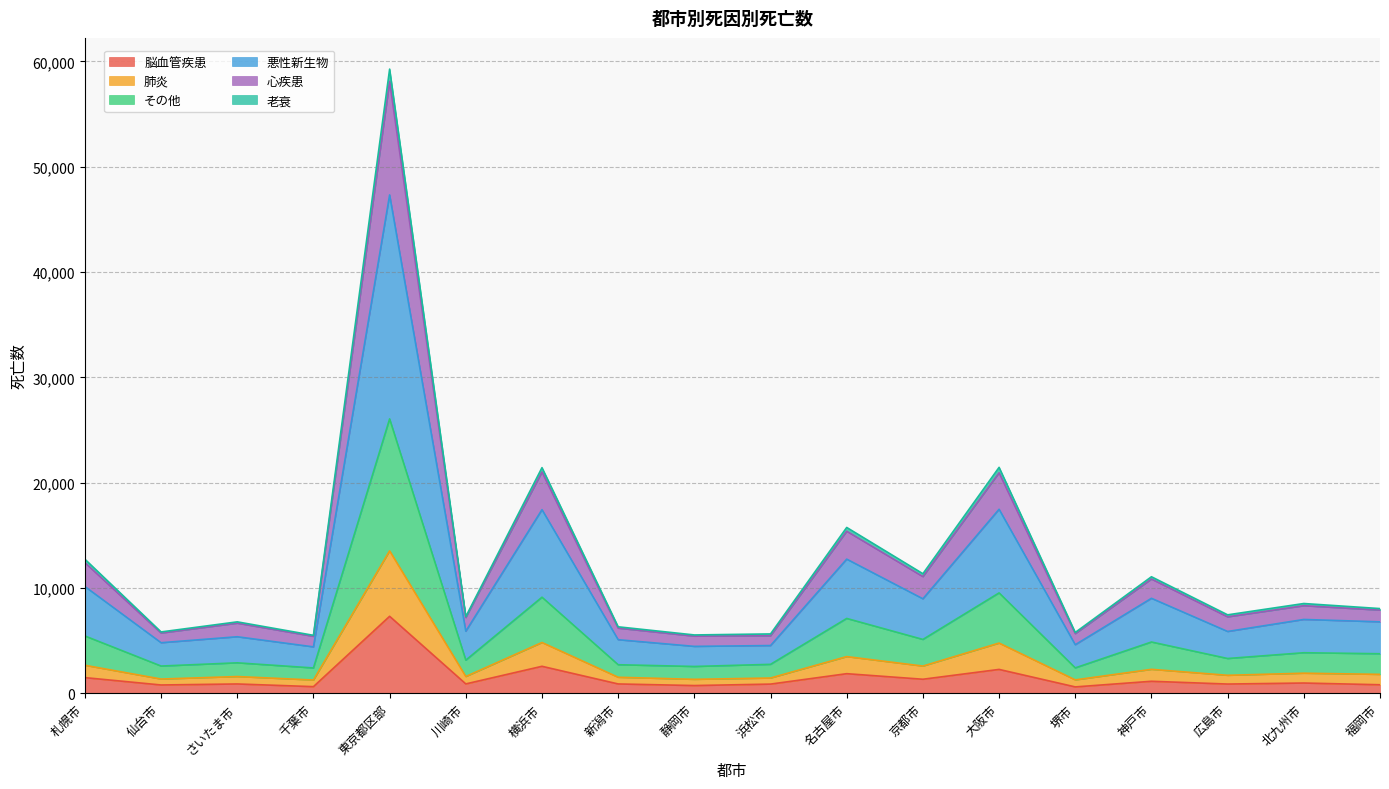

Where does the 脳血管疾患 series first go above 895?

札幌市